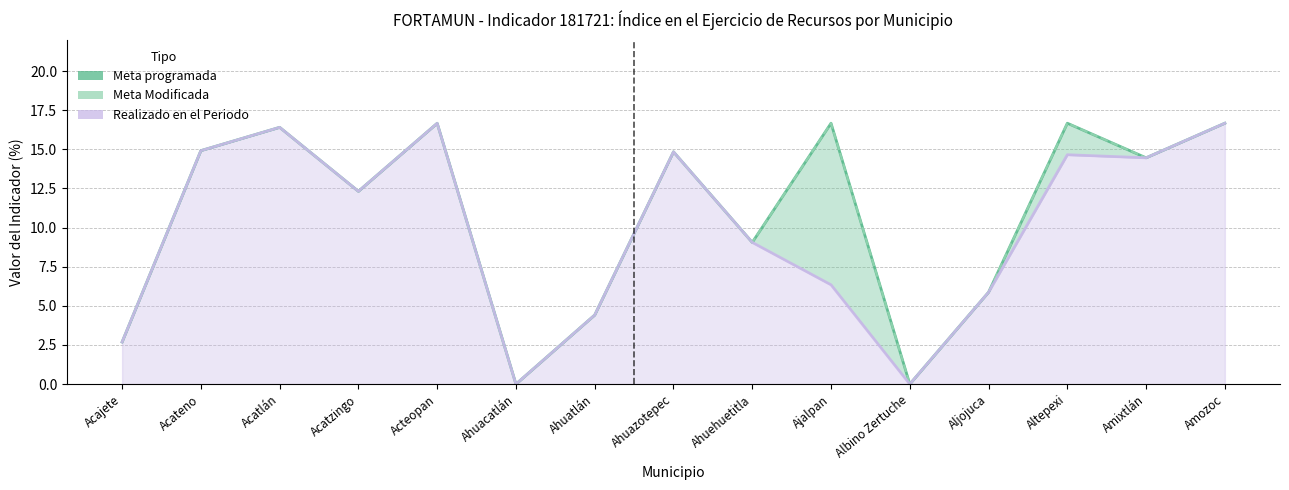

What is the label of the 15th point from the right?

Acajete